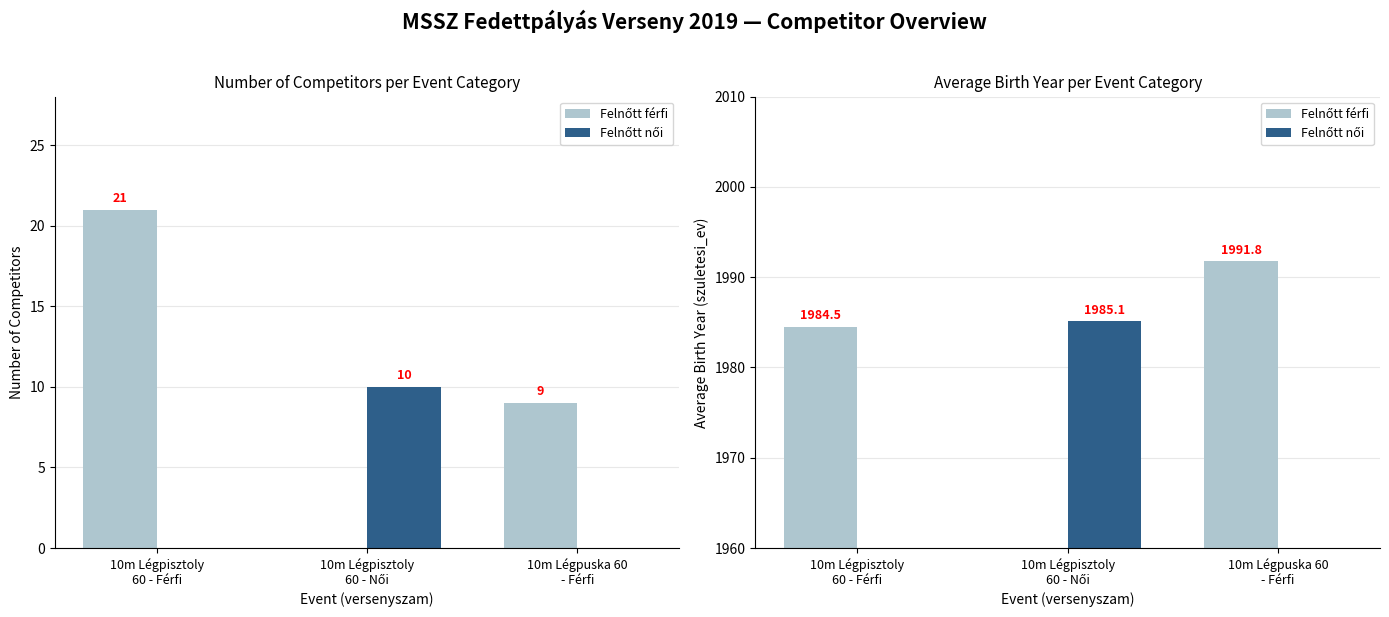

List the series in order of their overall mean, highest first.

Felnőtt férfi, Felnőtt női